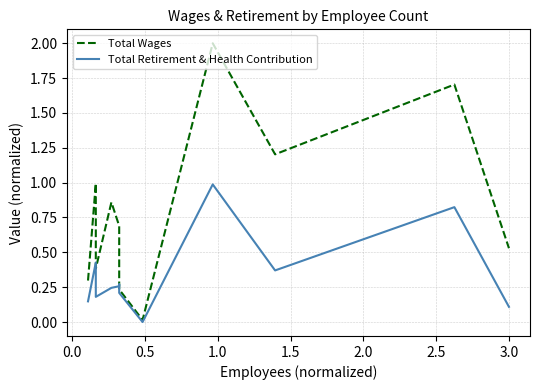

Which series has the largest total across all categories?

Total Wages